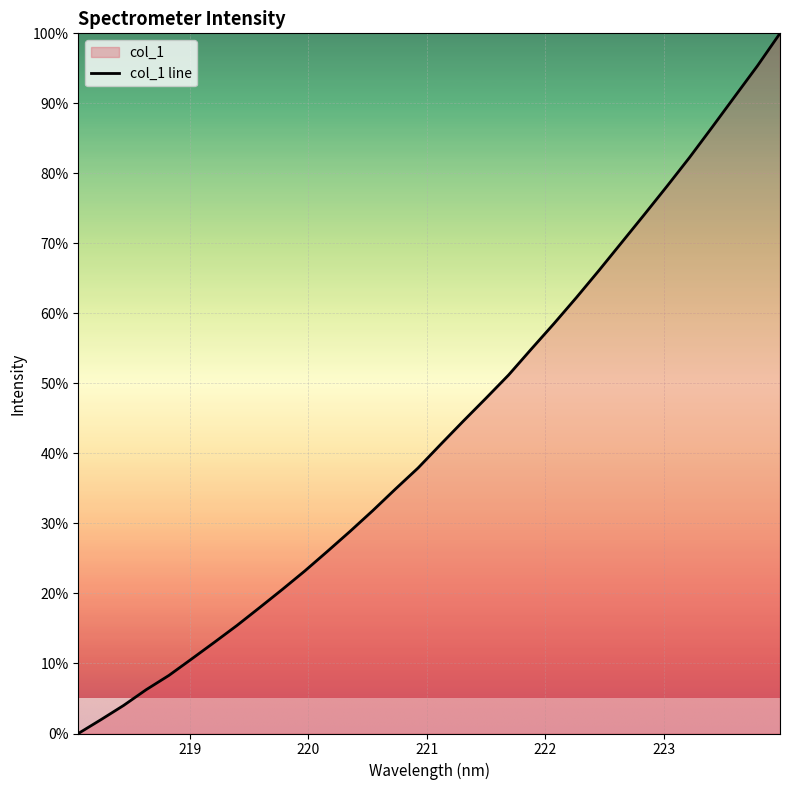

The value at 219.589 is 25.6. True or false?

False